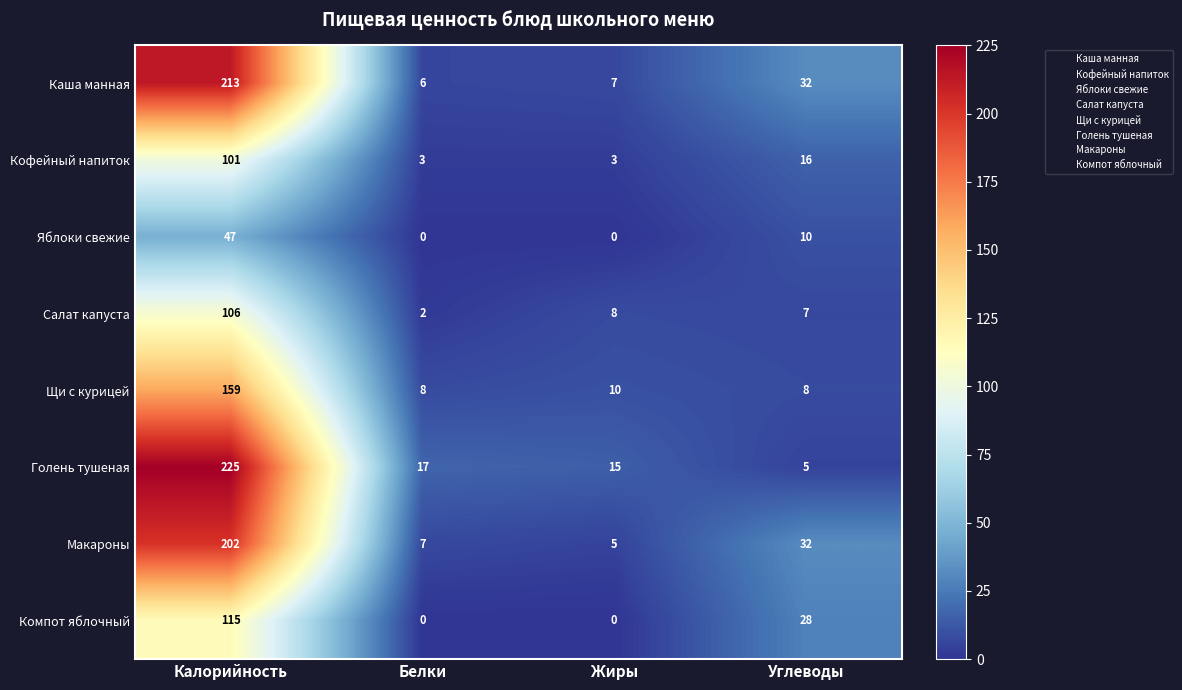

What is the sum of all Макароны values?

246